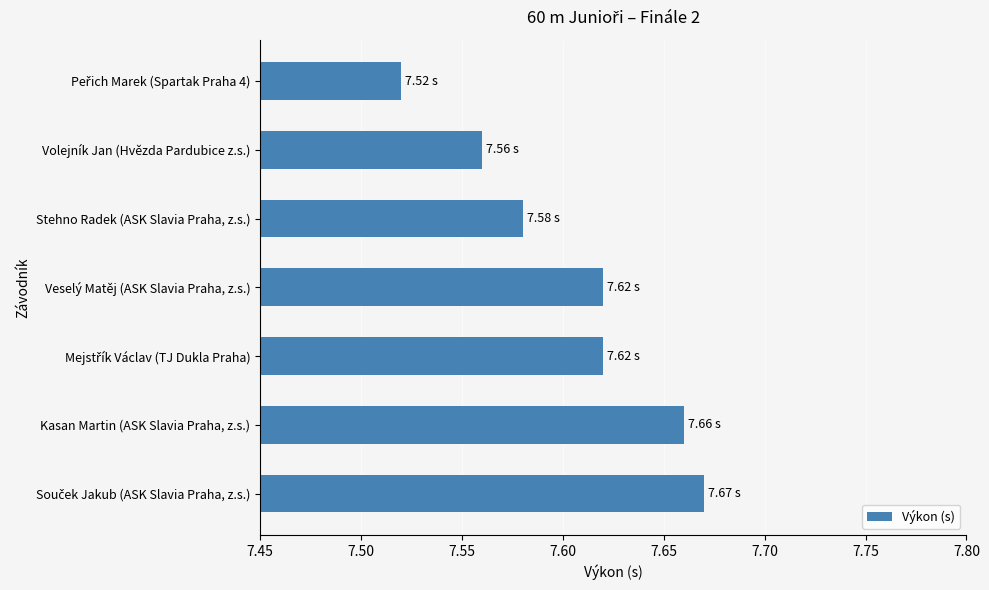

What is the sum of all values?

53.2